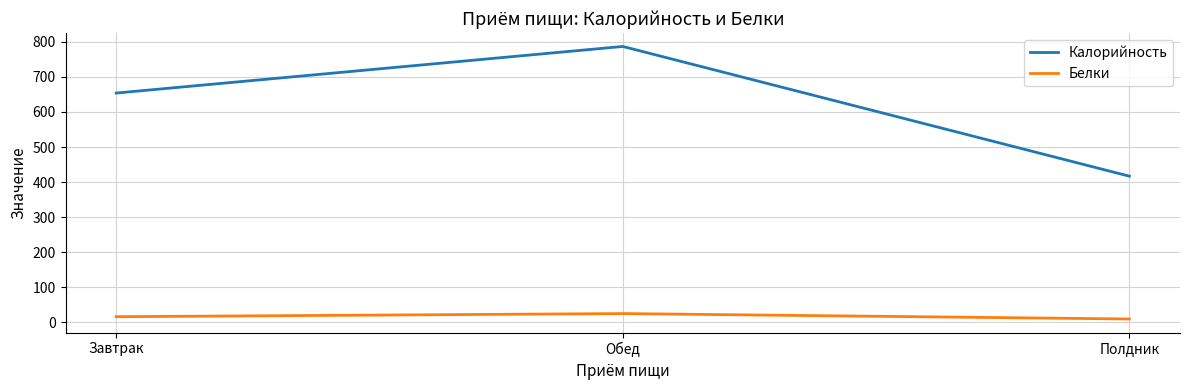

The Белки series shows 25.4 at Обед. True or false?

True